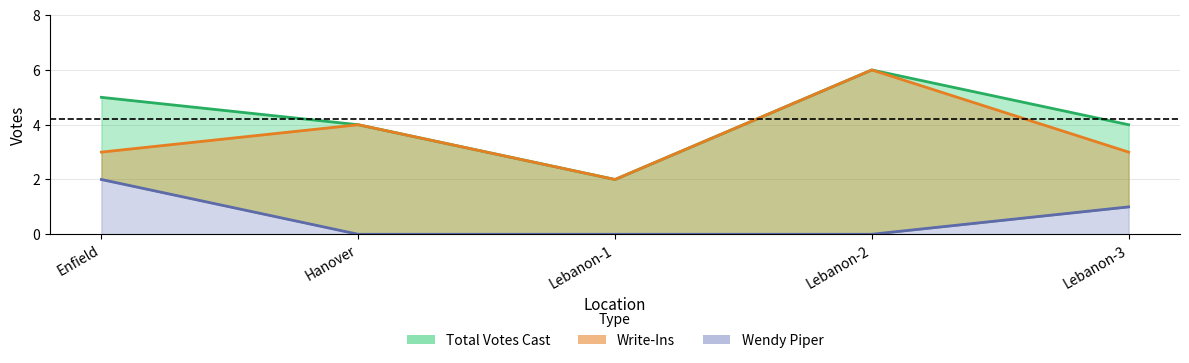

How many categories are shown in the chart?

5